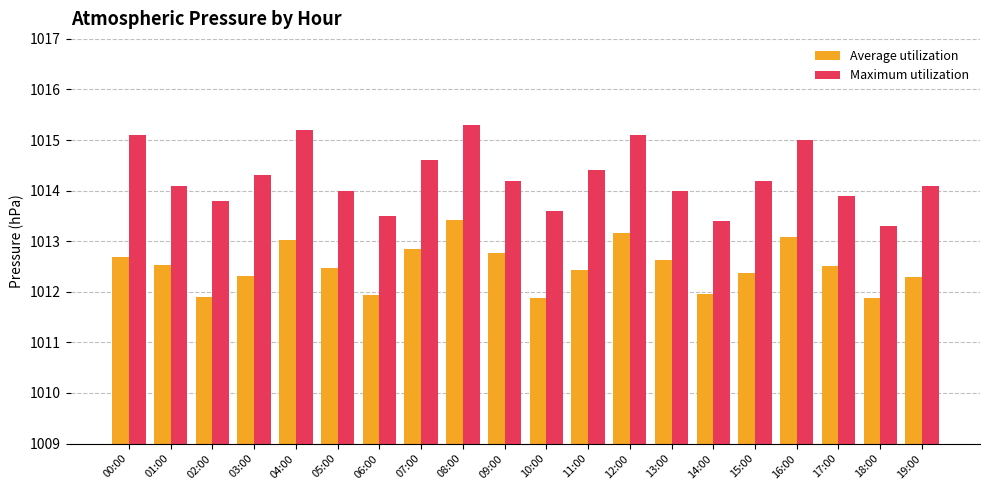

What is the difference between the highest and lowest values at 02:00?

1.9